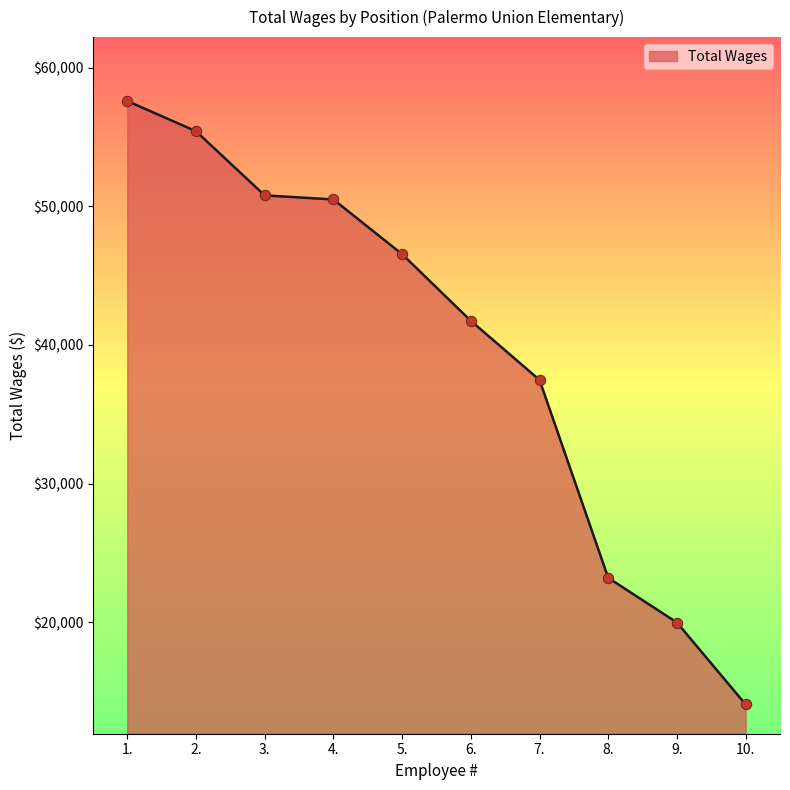

What is the ratio of the value at 4. to the value at 3.?

1.0